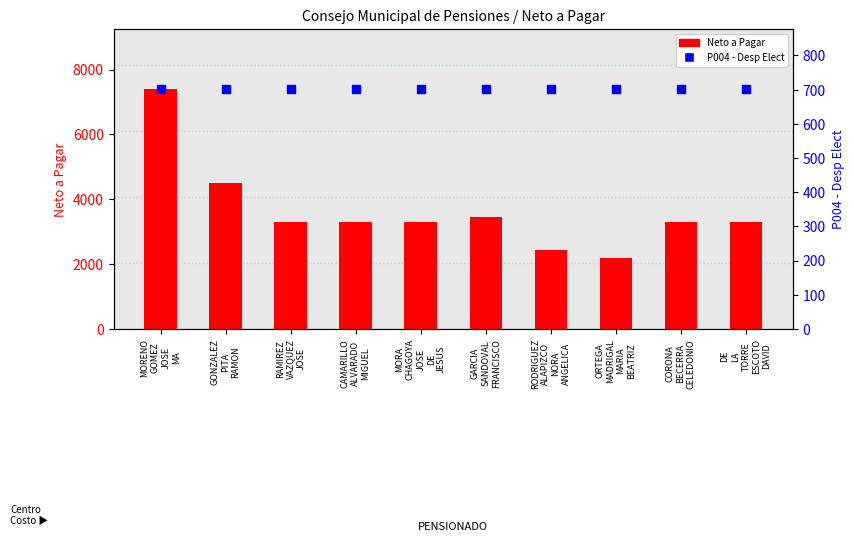

What are all the series names shown in the legend?

Neto a Pagar, P004 - Desp Elect